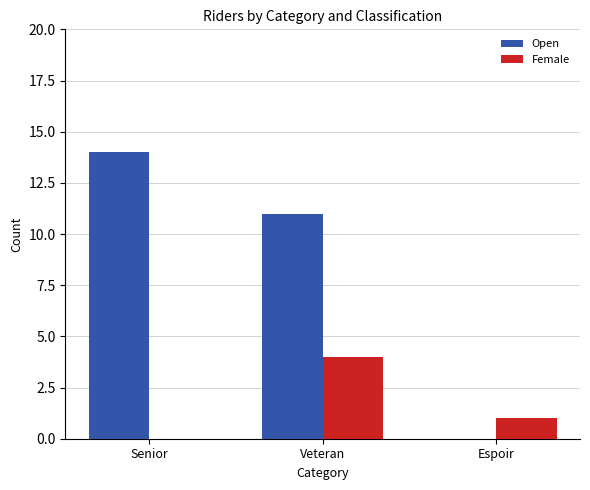

Read the Open value at Senior, to the nearest 5.

15